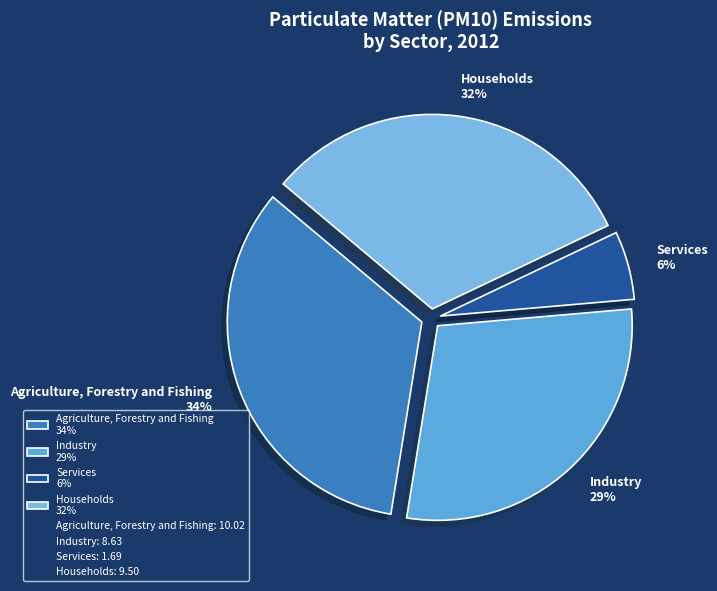

Approximately how many times larger is the value at Industry compared to Households?

0.9